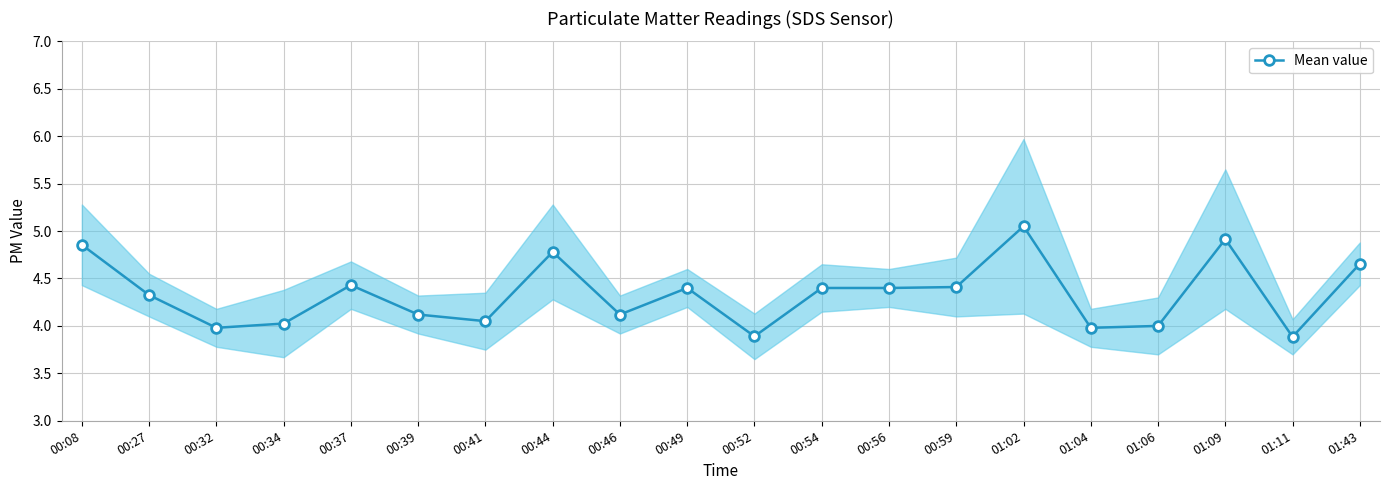

At which category does the chart reach its minimum across all series?

01:11